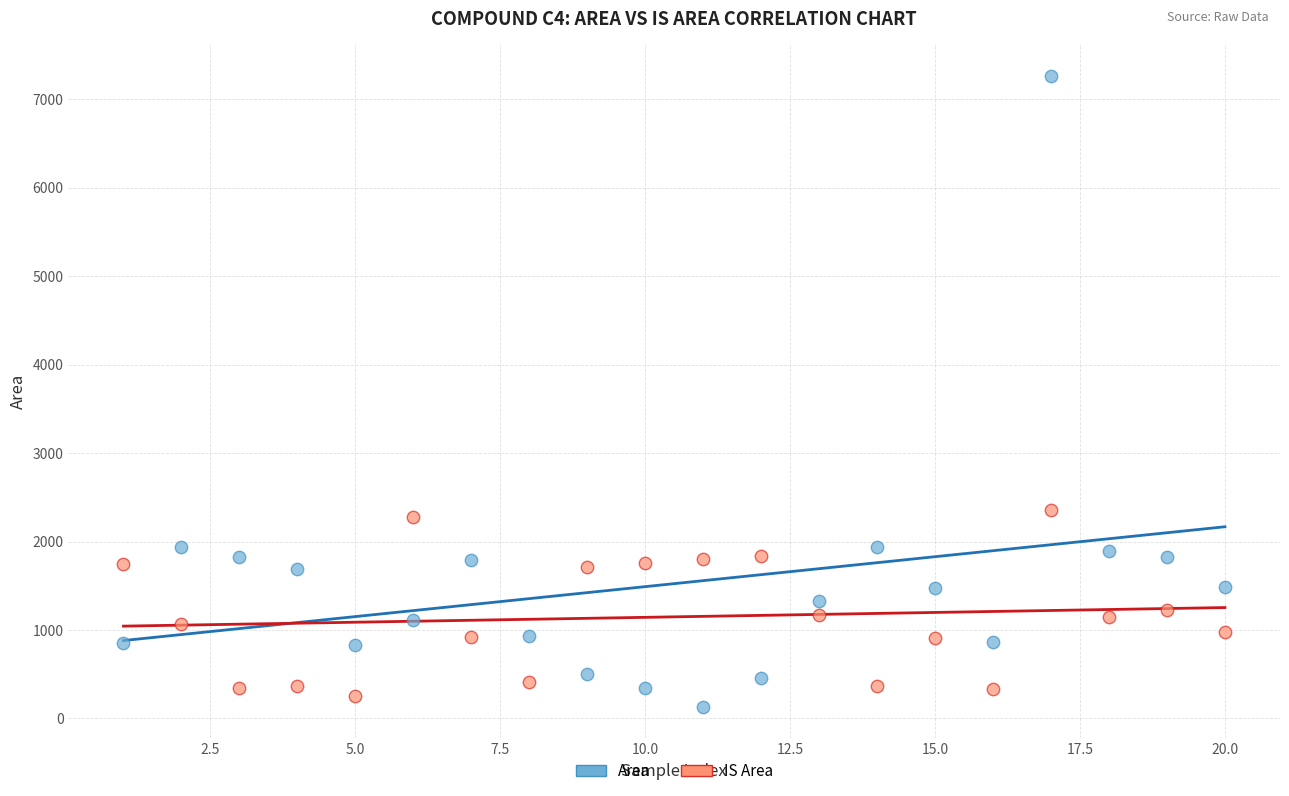

Which series has the widest spread of Y values?

Area